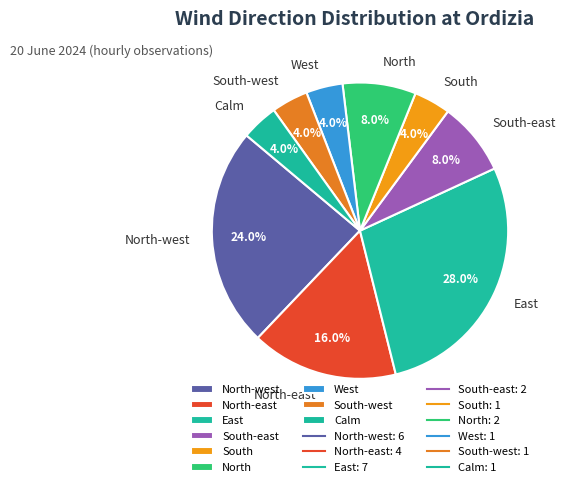

Does Calm account for over 50% of the chart?

No